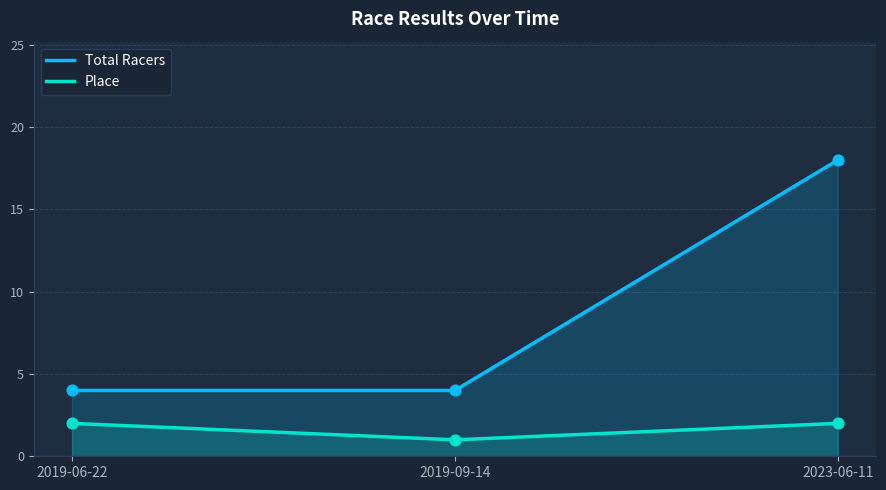

What is the total value across all series at 2023-06-11?

20